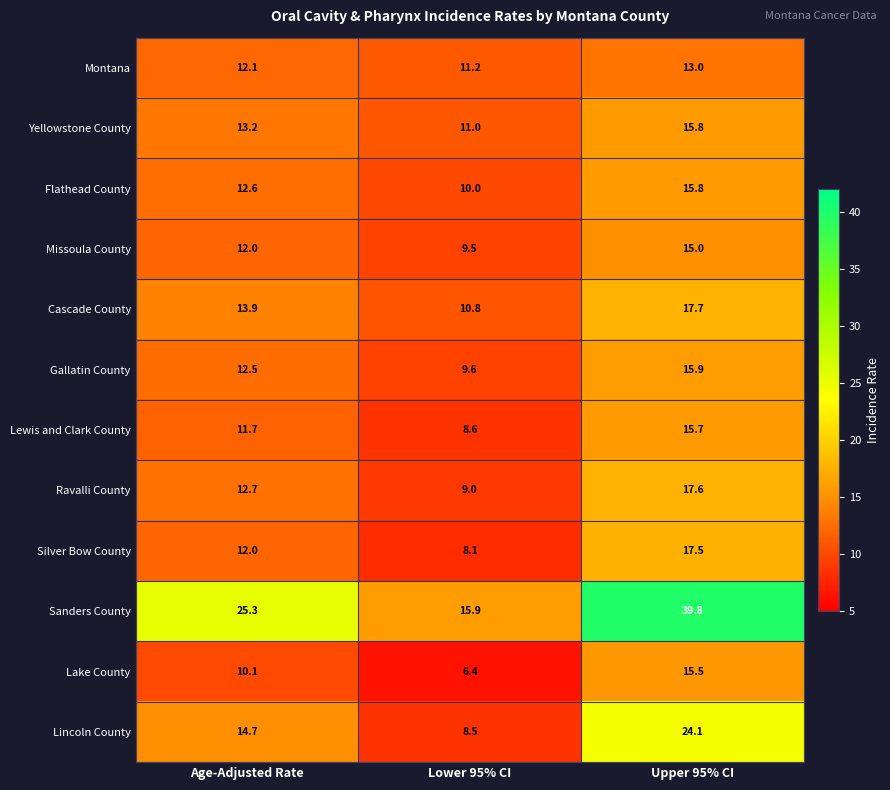

The Lewis and Clark County series shows 24.8 at Upper 95% CI. True or false?

False